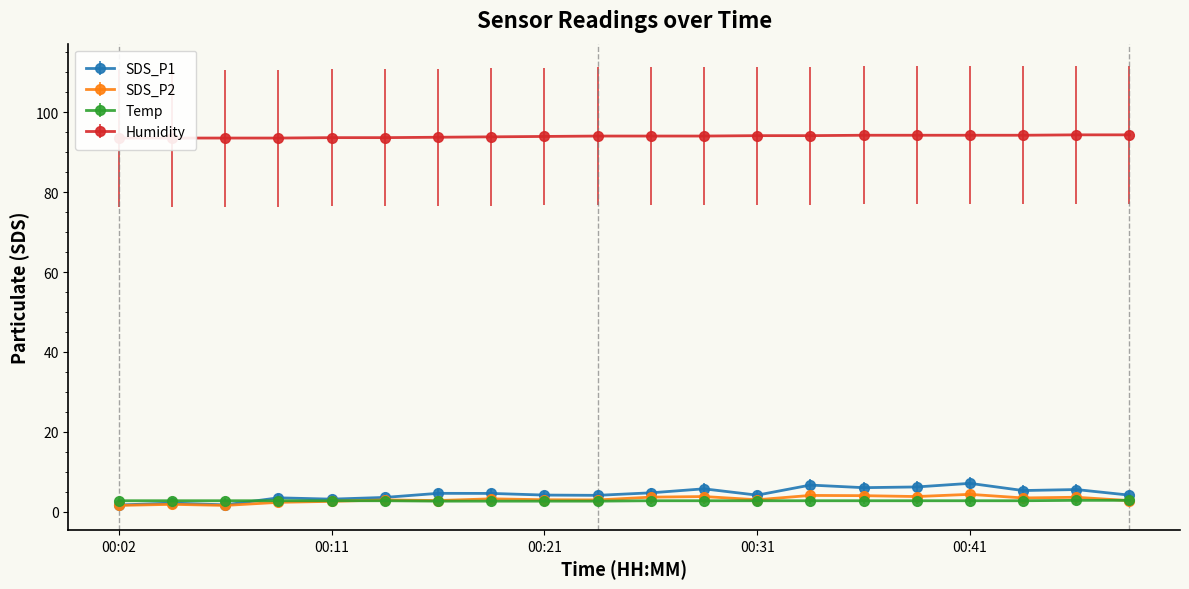

What is the value of the SDS_P1 point at the 9th from the left?

4.2